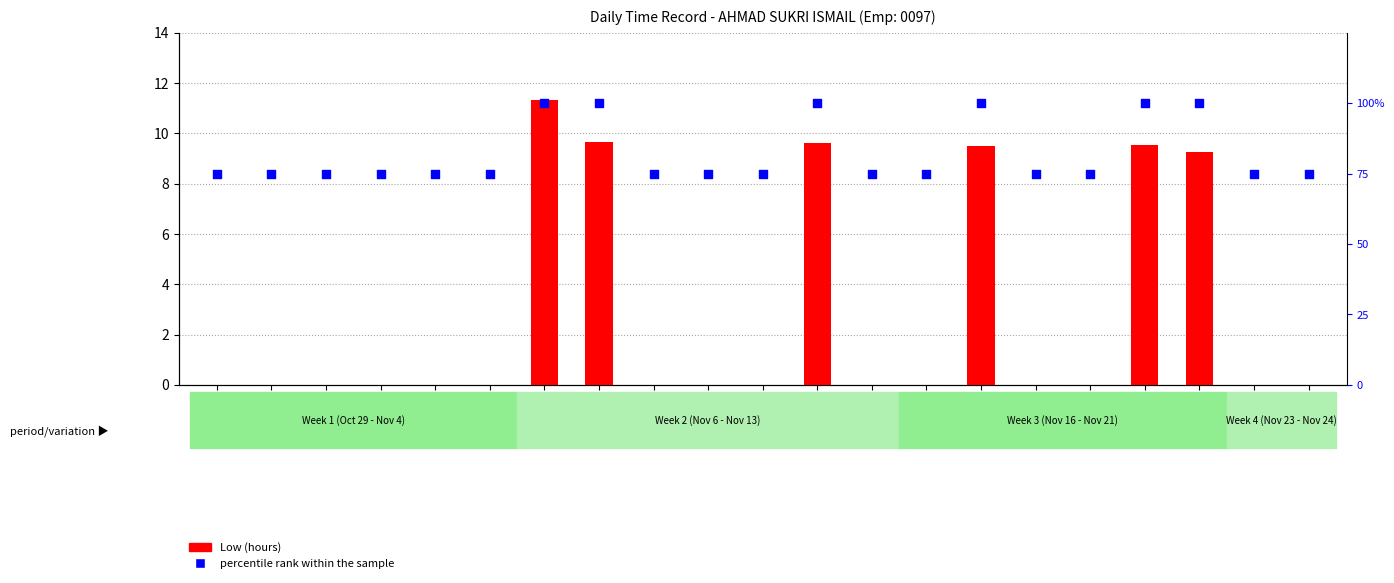

Which series contains the lowest Y value?

Low (hours)